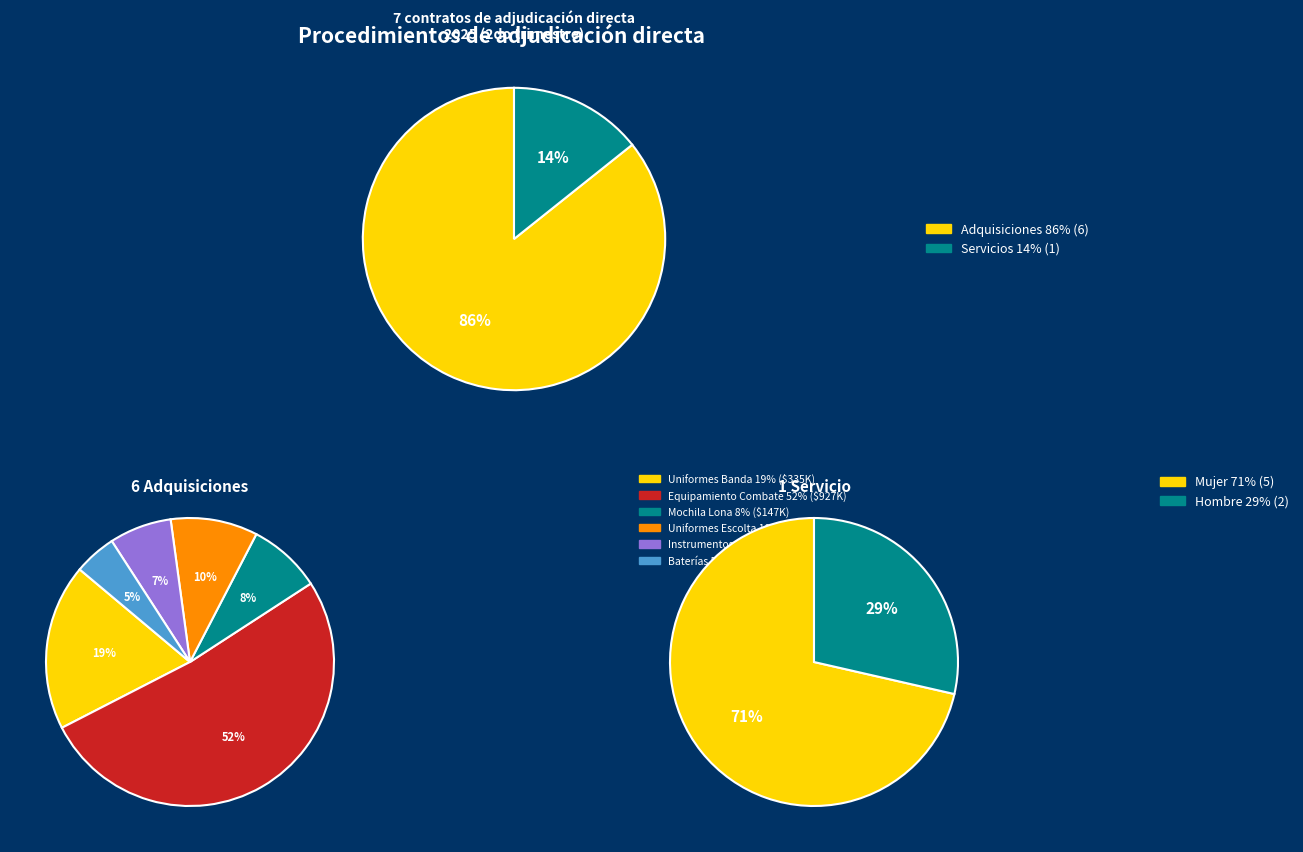

What is the smallest slice in the pie chart?

Servicios